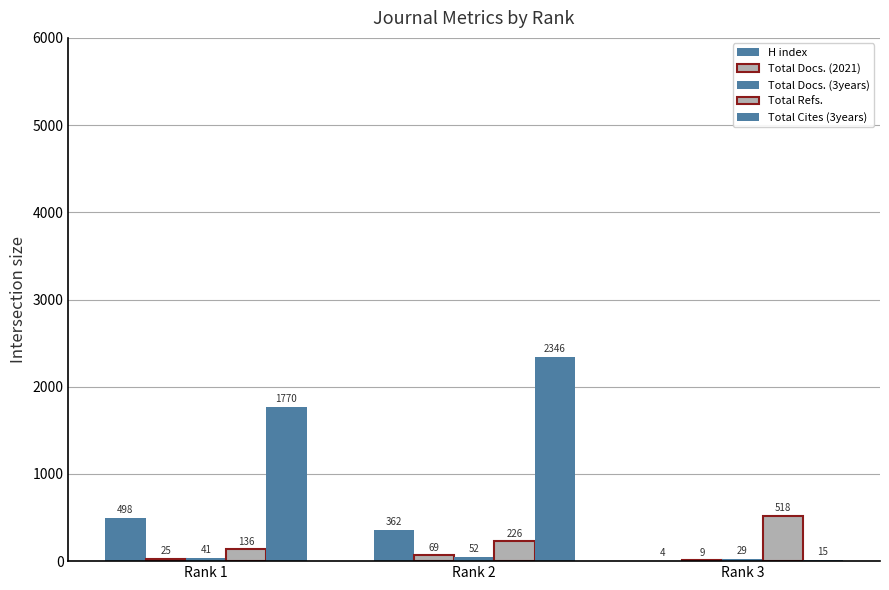

How many groups of bars are there?

3